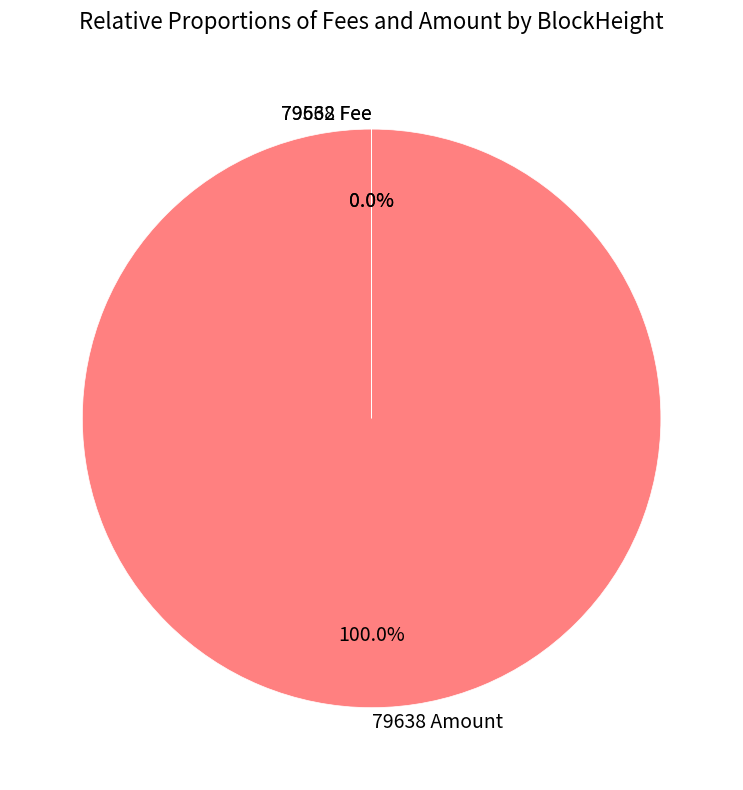

What is the majority slice?

79638 Amount